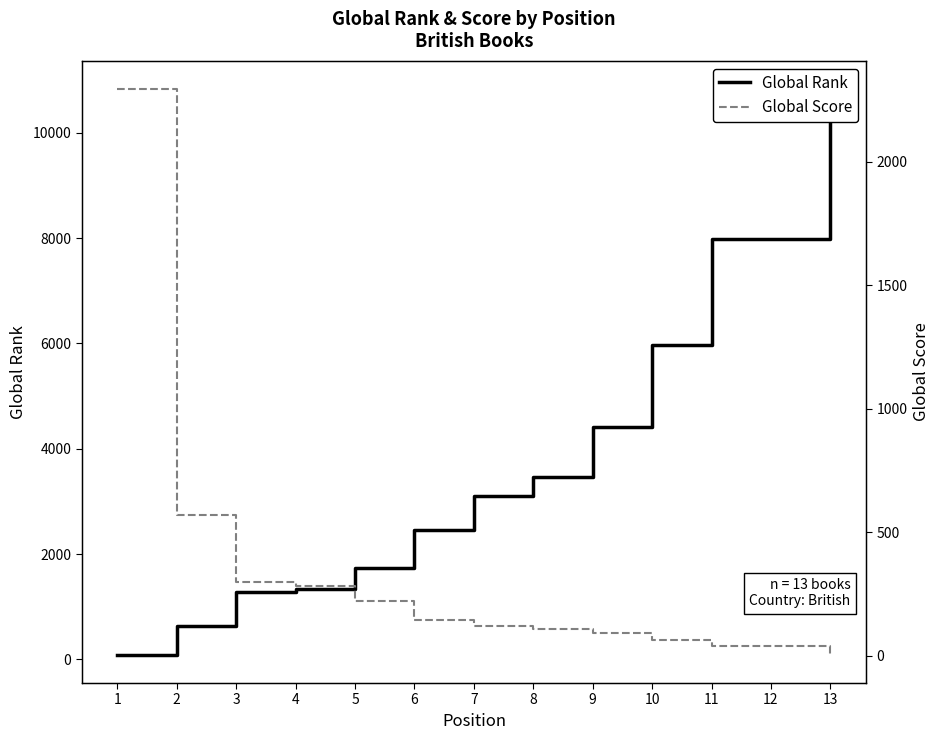

Reading left to right, extract all data points from this chart.

Global Rank: 87	632	1271	1344	1725	2454	3100	3468	4414	5969	7988	7988	10828
Global Score: 2293	570	300	282	222	144	120	108	95	66	42	42	5